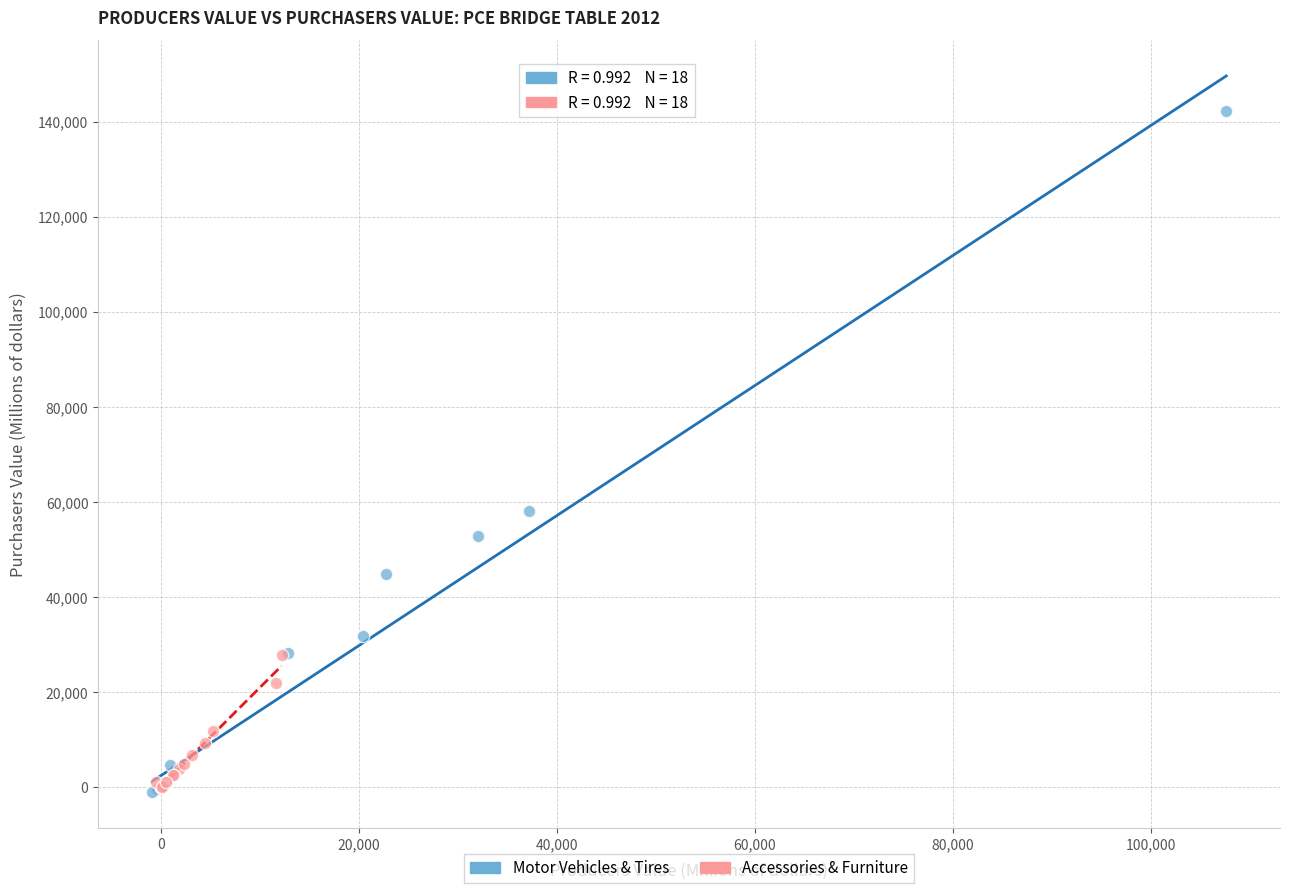

Which series has the widest spread of Y values?

Motor Vehicles & Tires